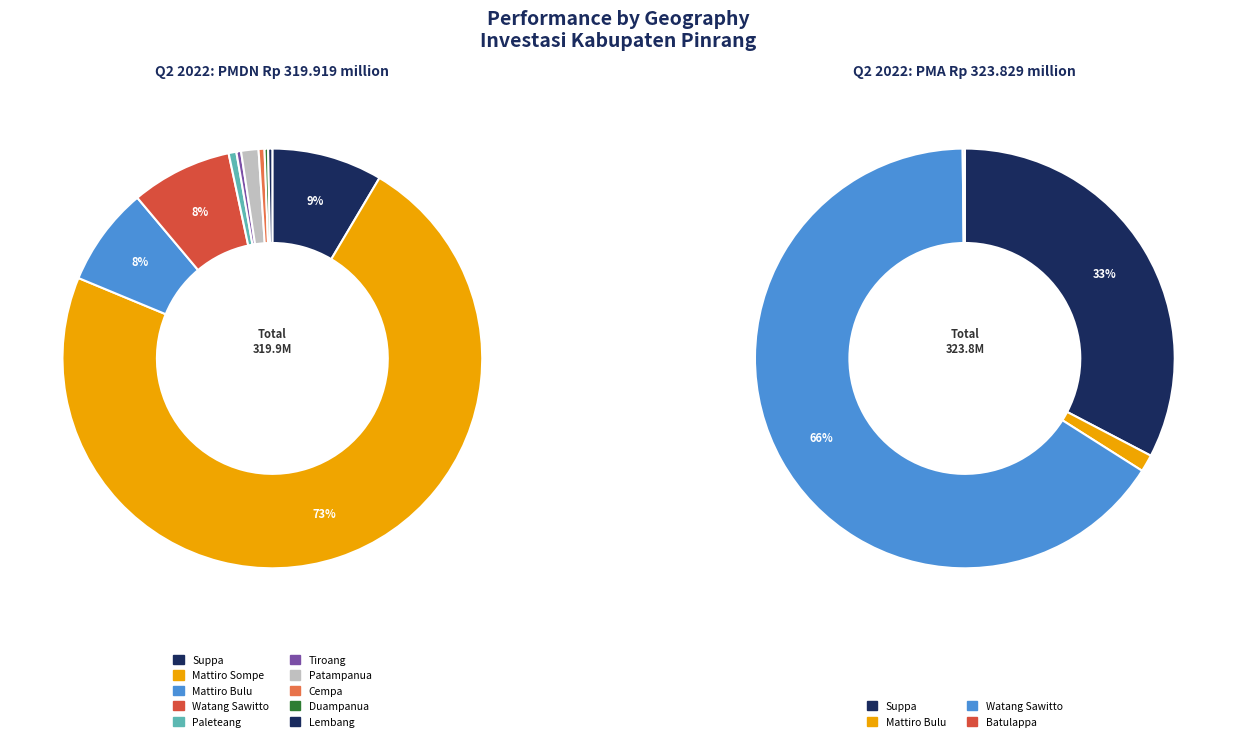

Is it true that 10 is 0% of the pie?

True